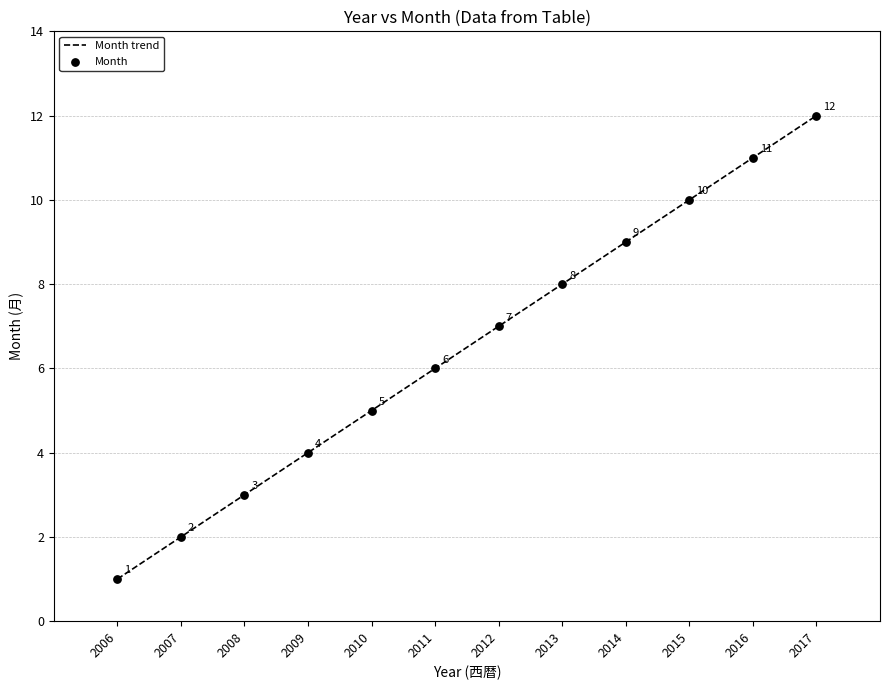

What is the change in value from 2008 to 2013?

+5